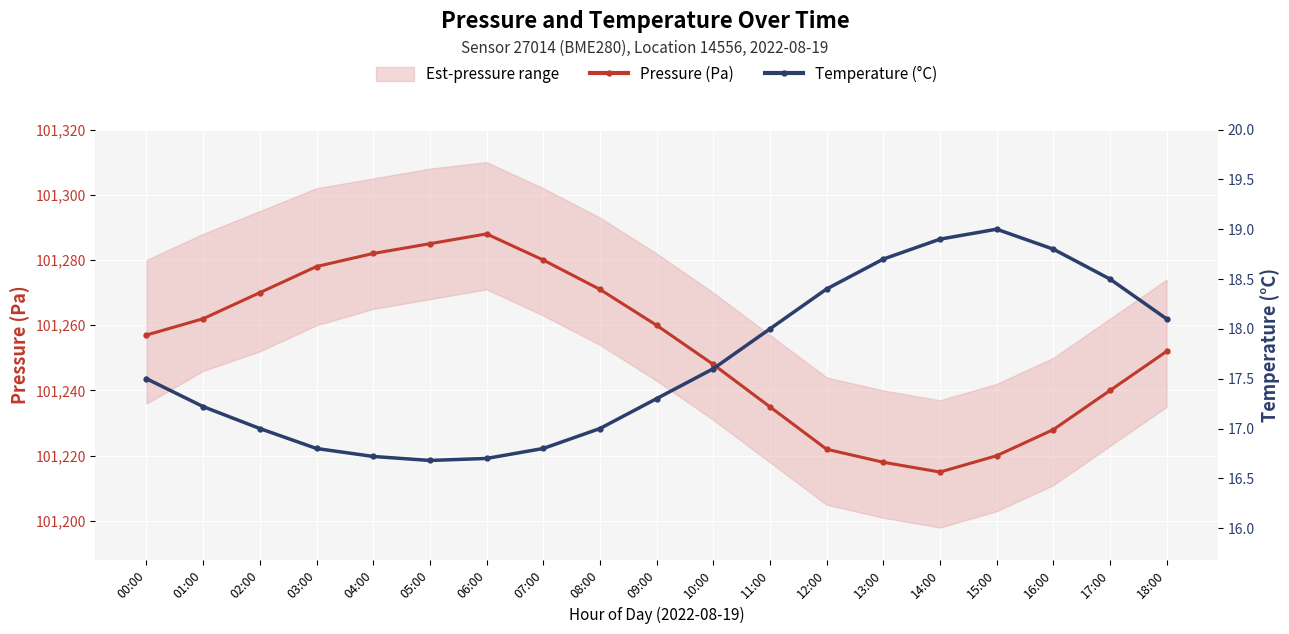

What is the maximum value for Pressure (Pa)?

101288